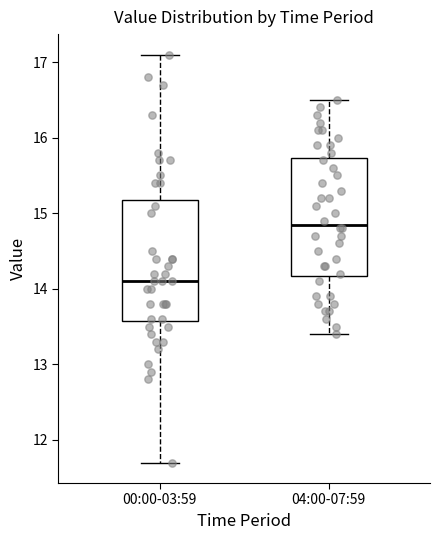

Which box has the lowest median line?

00:00-03:59